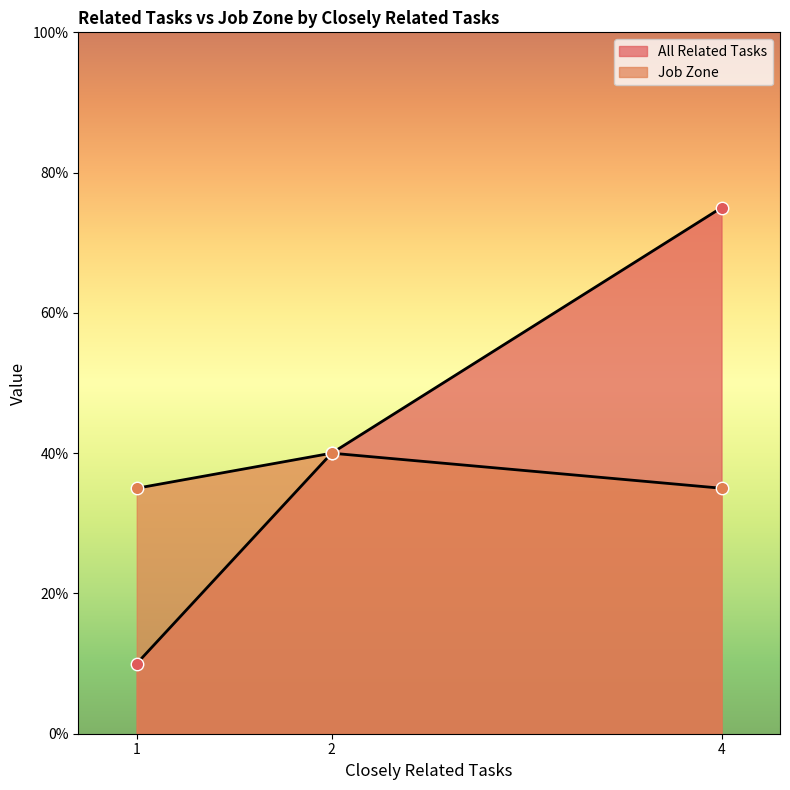

What are all the series names shown in the legend?

All Related Tasks, Job Zone